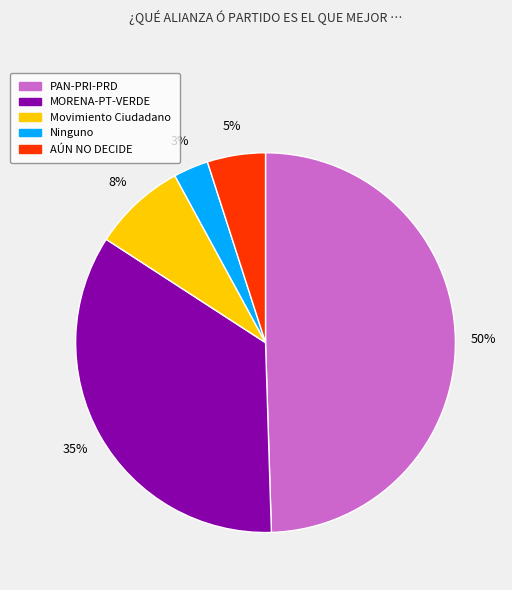

What is the ratio of the value at PAN-PRI-PRD to the value at MORENA-PT-VERDE?

1.4